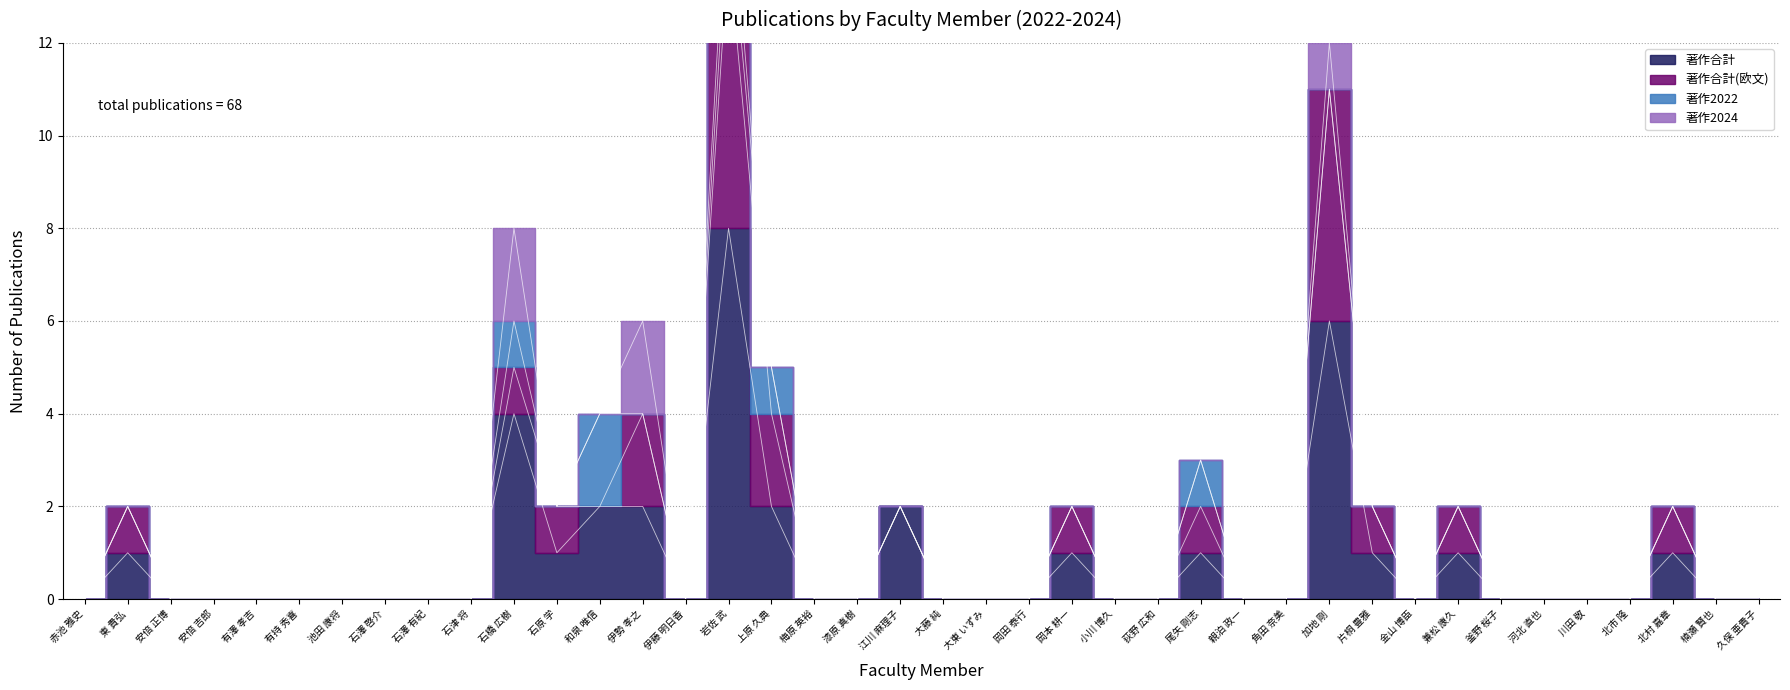

How many lines are shown in the chart?

4